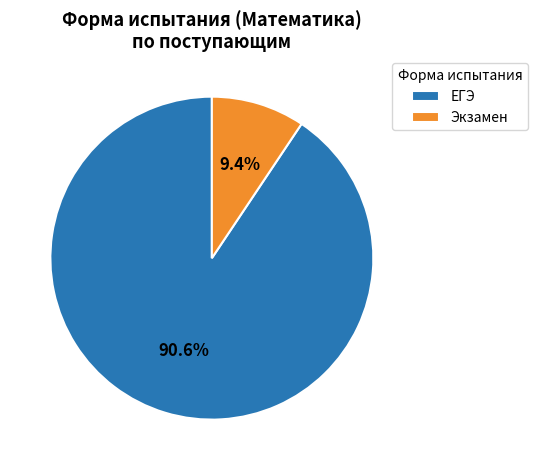

To the nearest percent, what percentage of the pie is ЕГЭ?

91%